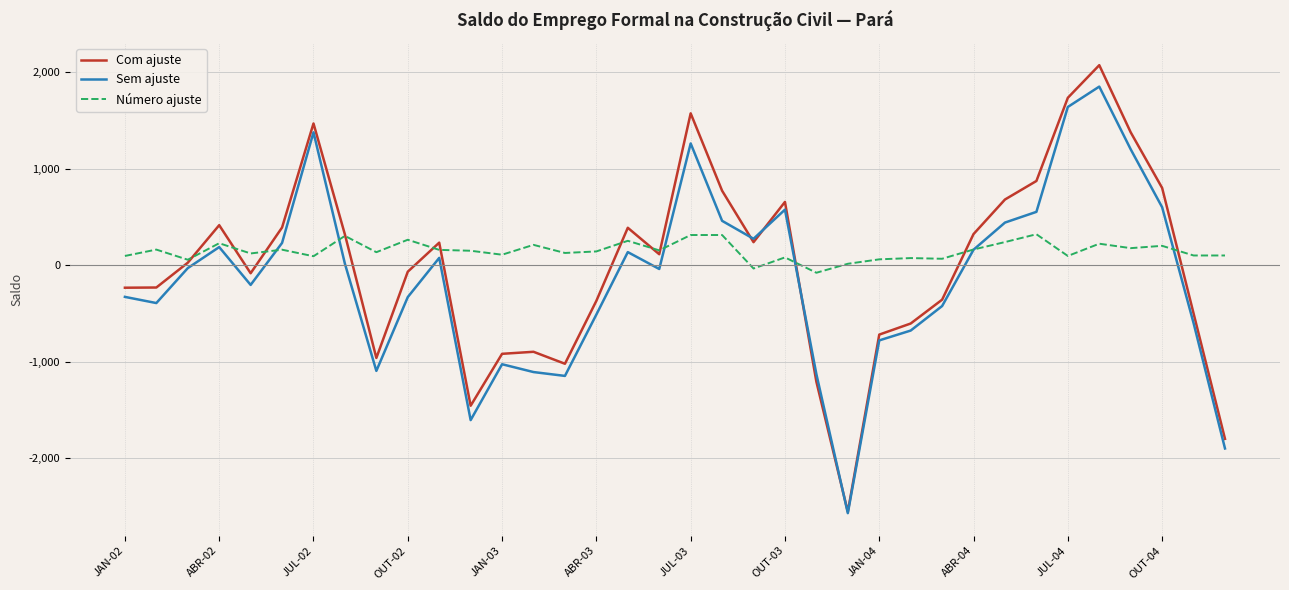

Rank the series by their maximum value, from lowest to highest.

Número ajuste, Sem ajuste, Com ajuste